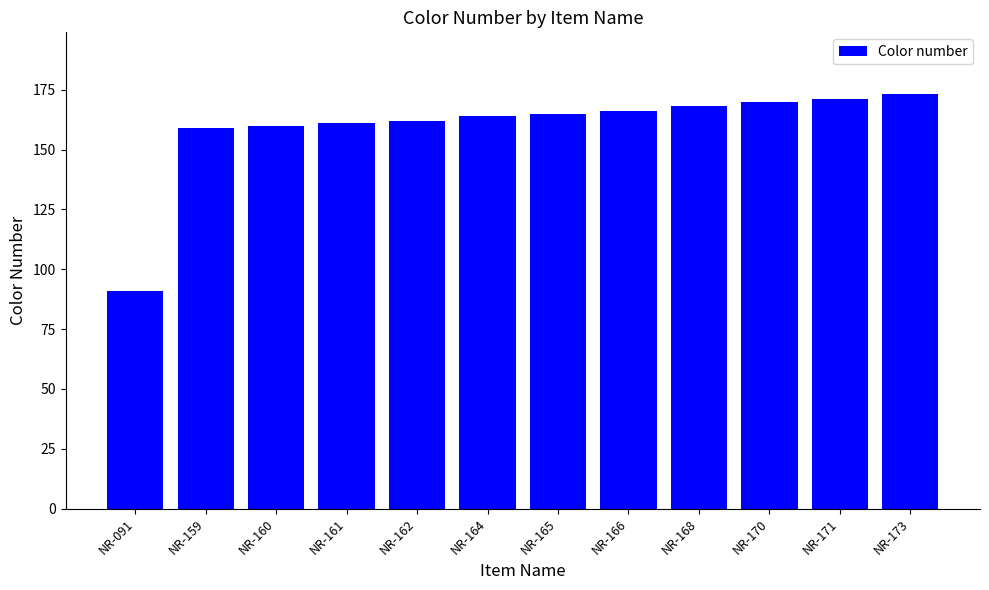

At which category does the chart reach its minimum across all series?

NR-091